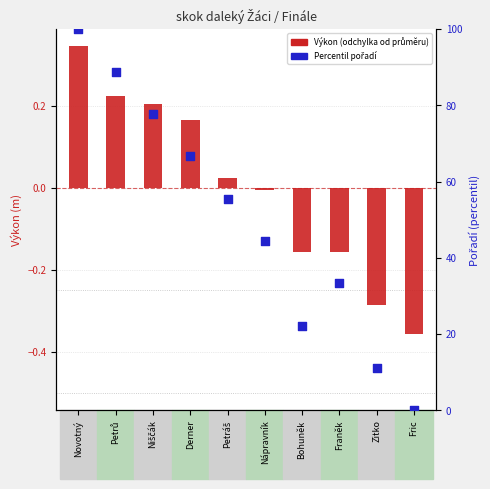

At which category is the sum across all series the highest?

Novotný